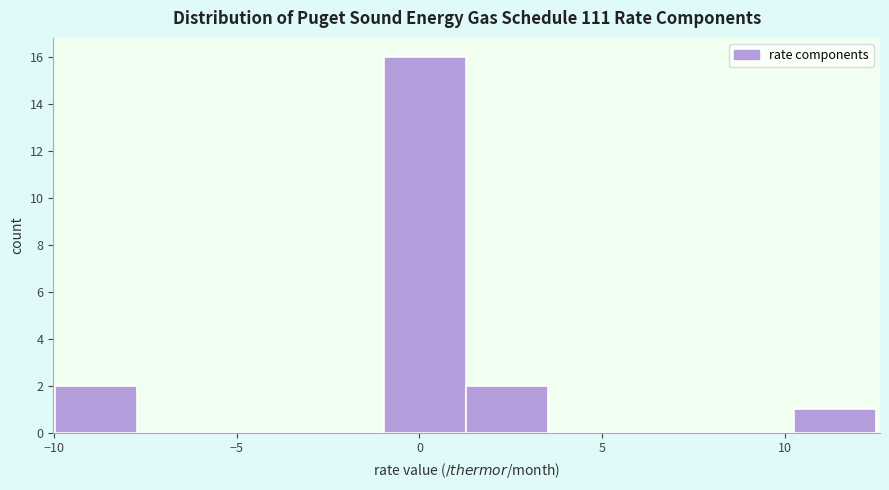

Reading left to right, list every bar in this chart as the range it spans on the x-axis followed by its height. Neither the bar edges nor the heights are printed on the chart, so give them approximately, as read against the axes.

-10.0 to -7.5: 2
-7.5 to -5.5: 0
-5.5 to -3.0: 0
-3.0 to -1.0: 0
-1.0 to 1.5: 16
1.5 to 3.5: 2
3.5 to 6.0: 0
6.0 to 8.0: 0
8.0 to 10.5: 0
10.5 to 12.5: 1